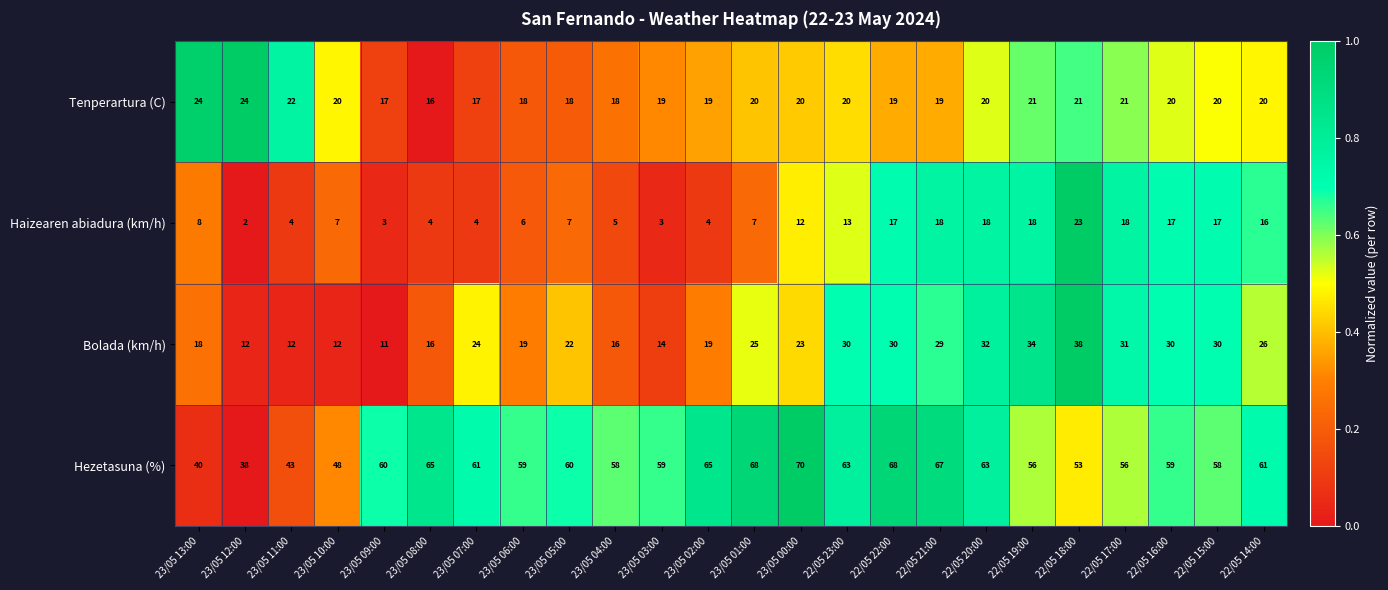

How many data points does each series have?

24